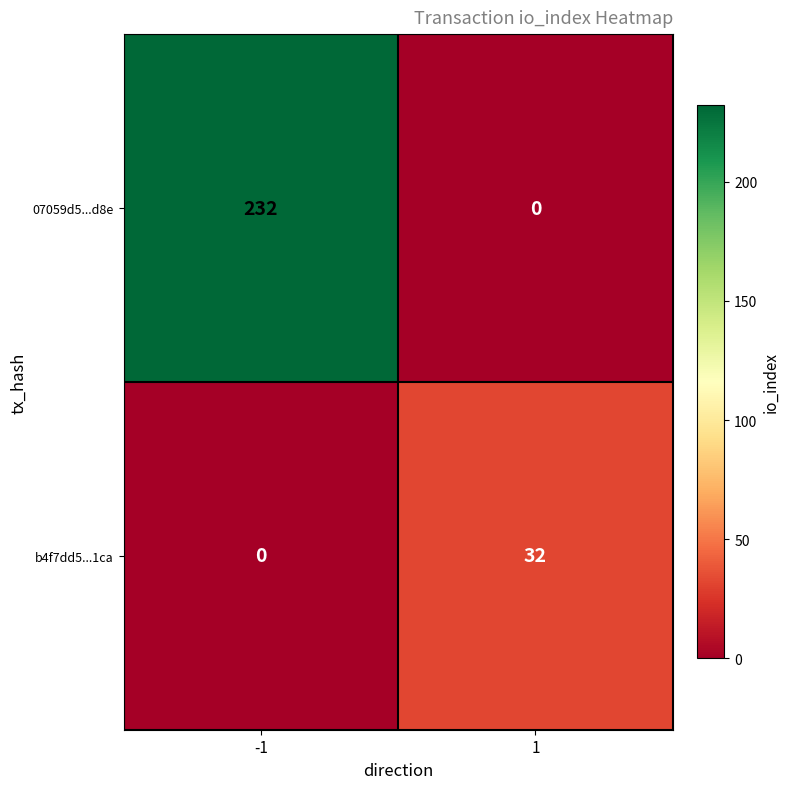

What is the sum of the b4f7dd5...1ca values at -1 and 1?

32